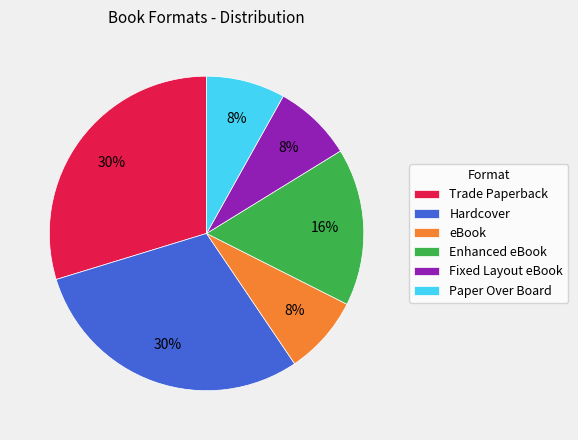

To the nearest percent, what percentage of the pie is Fixed Layout eBook?

8%